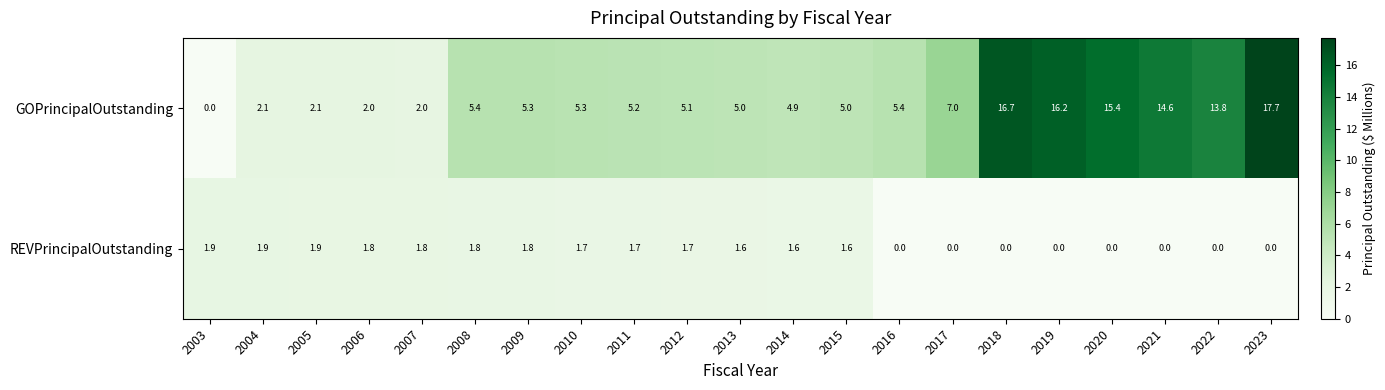

Which series has the largest total across all categories?

GOPrincipalOutstanding